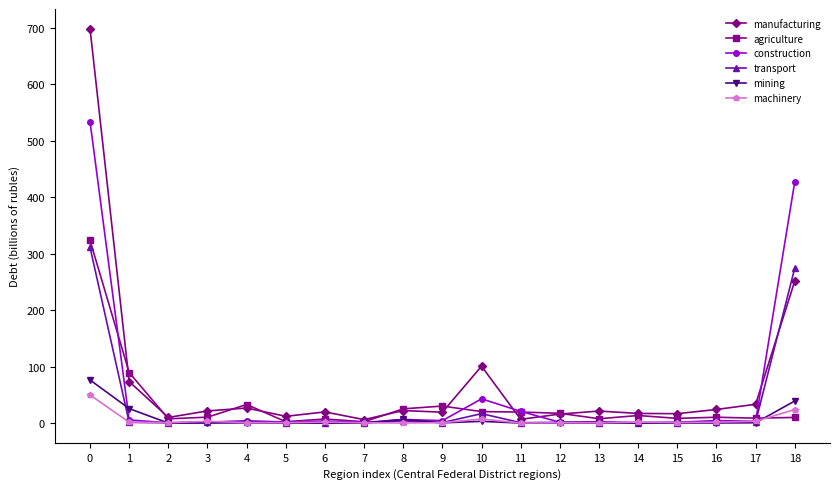

Which series has the largest range (max minus min)?

manufacturing